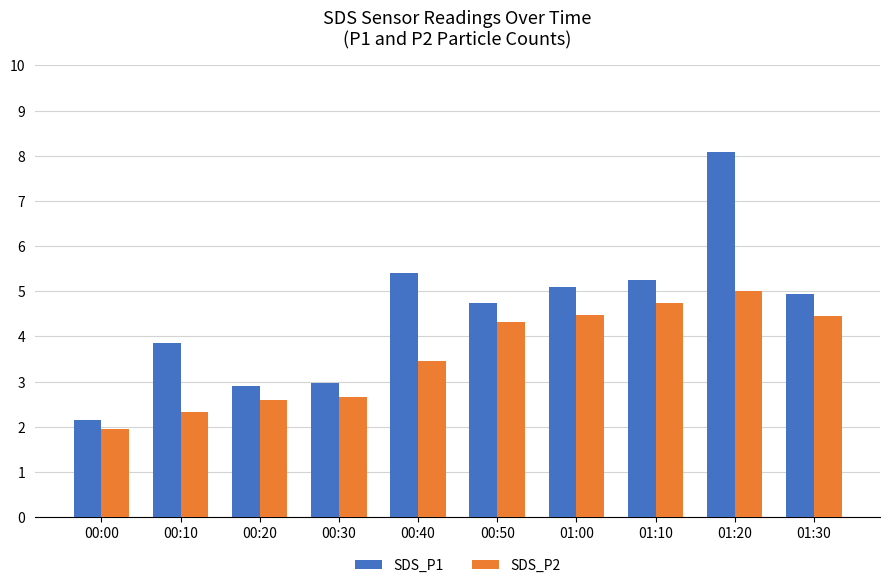

At which category does the chart reach its peak across all series?

01:20